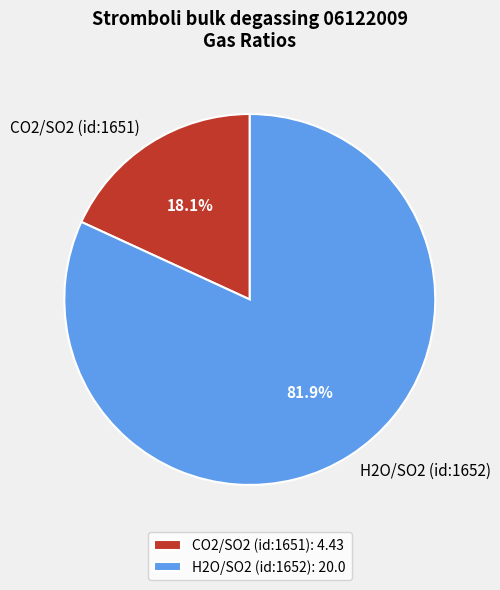

To the nearest percent, what is the difference between the largest and smallest slice percentages?

64%